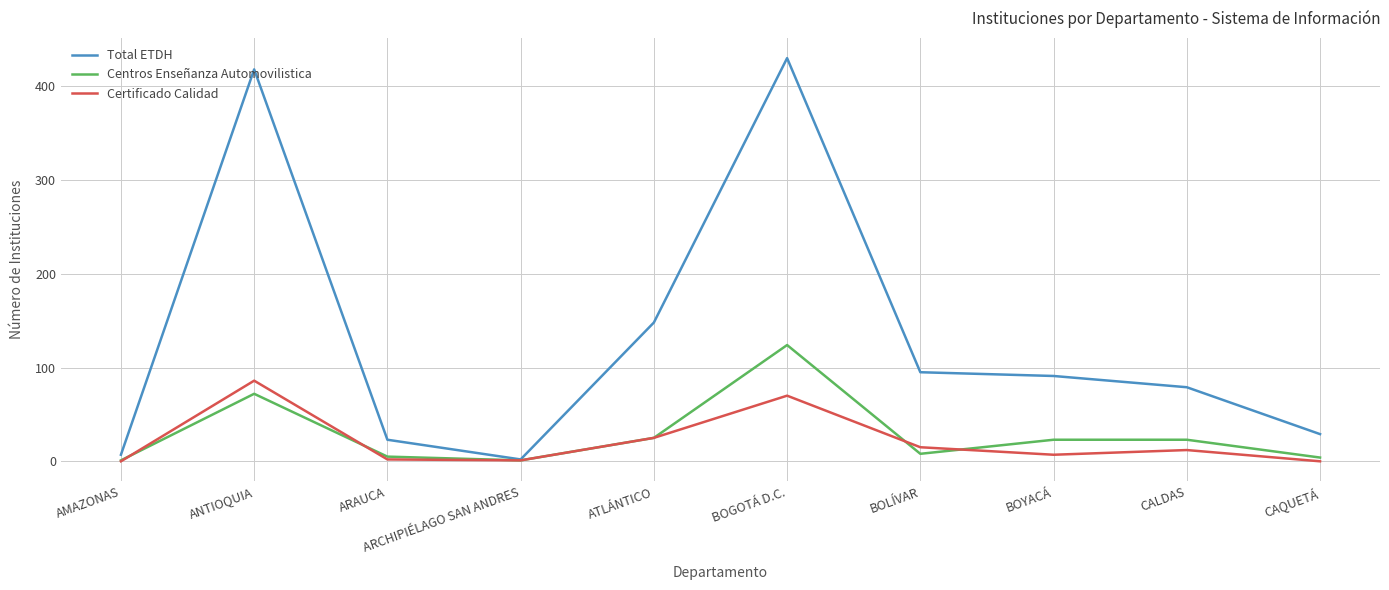

Does the chart display data point markers on the line(s)?

No